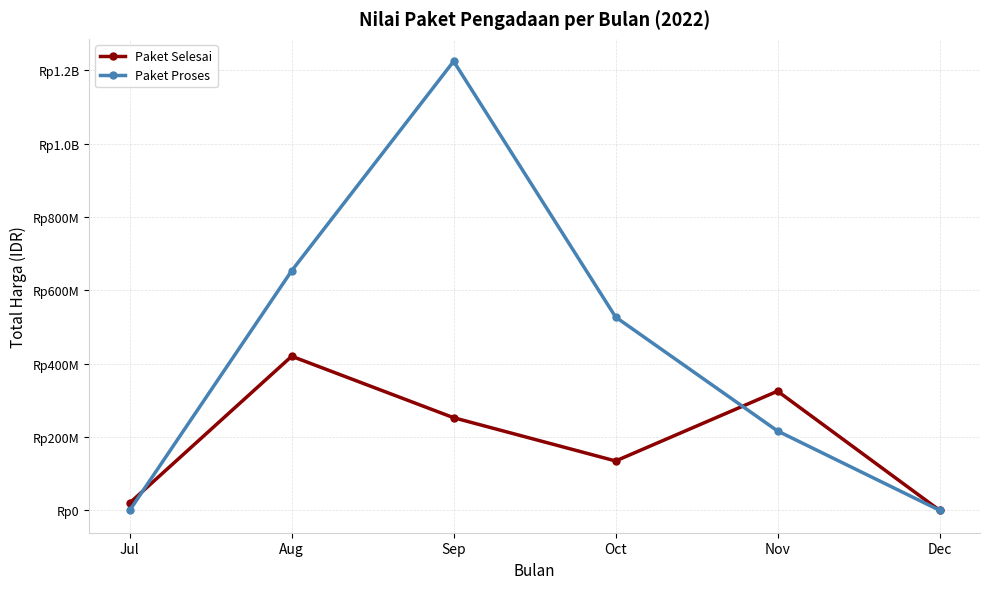

Is this an area chart (filled region under the line)?

No